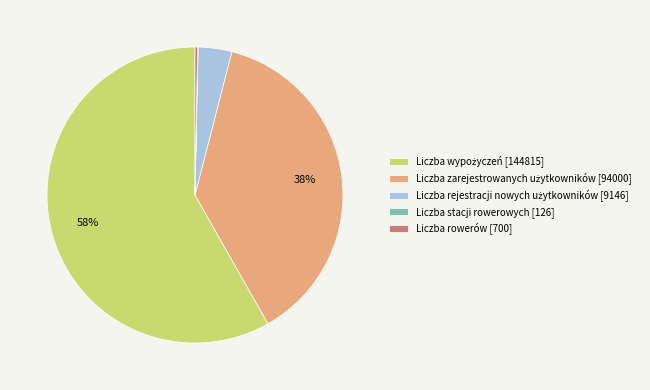

To the nearest percent, what is the average slice percentage?

20%